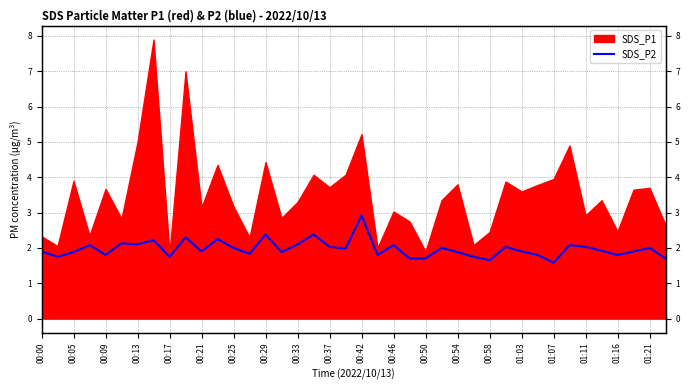

How many lines are shown in the chart?

1